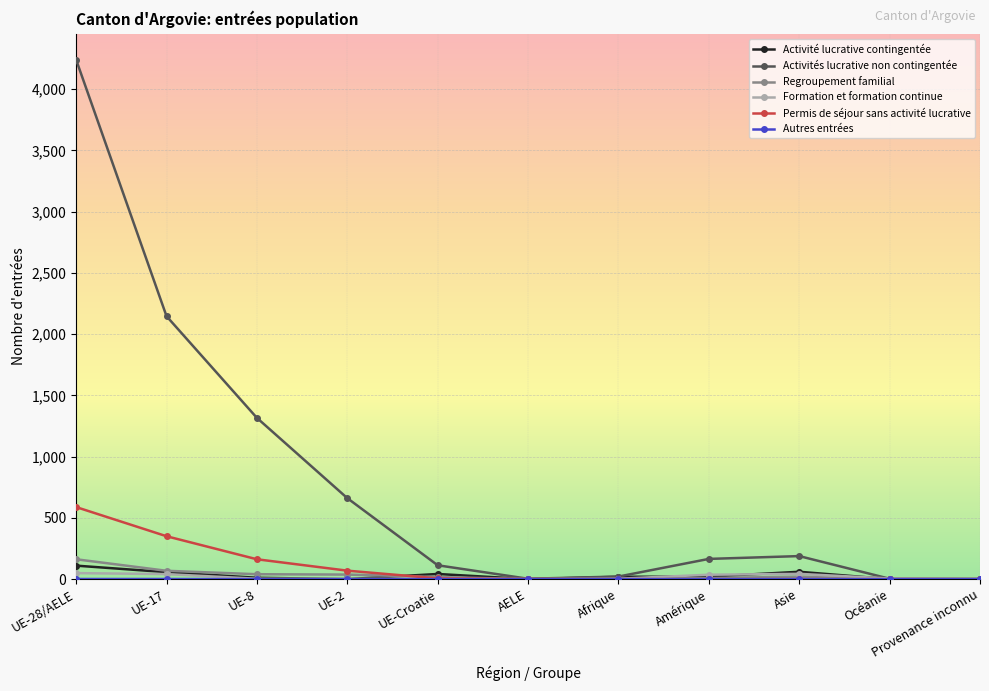

The Activités lucrative non contingentée series shows 3 at Océanie. True or false?

True